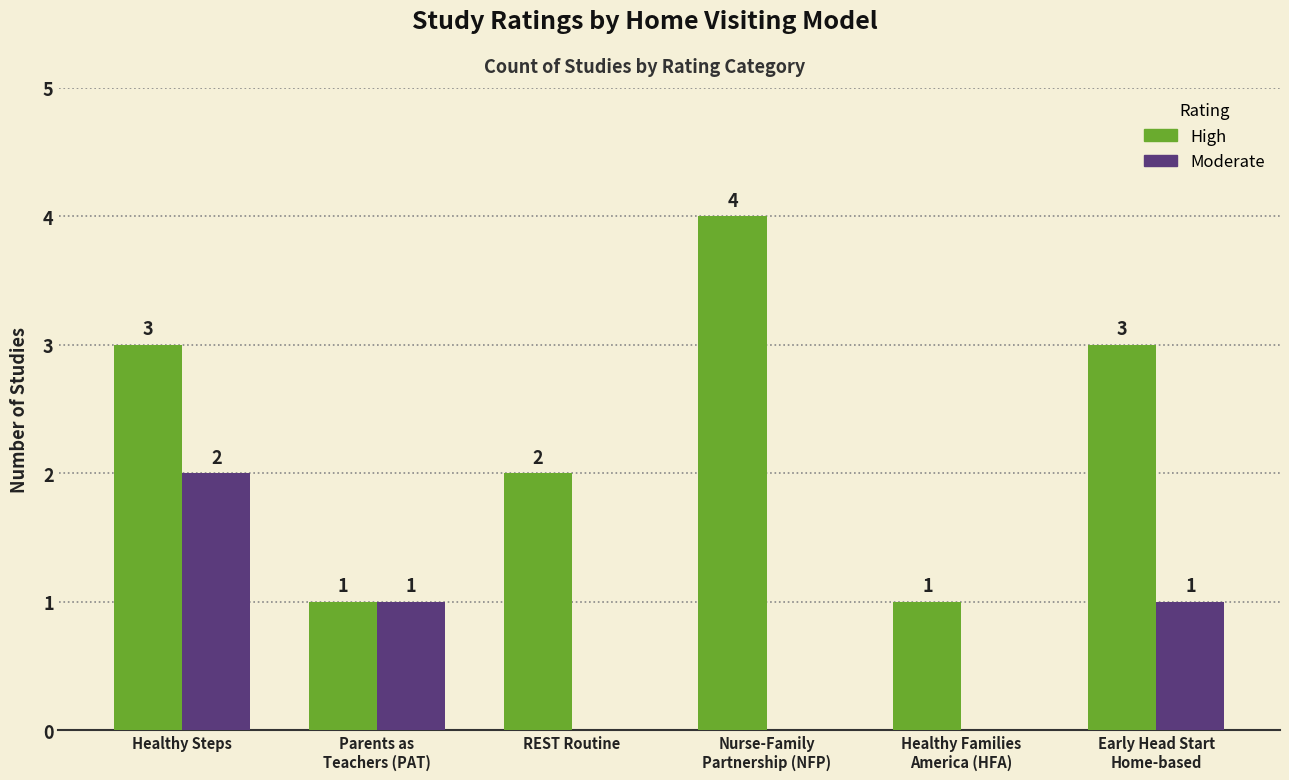

Reading right to left, transcribe all the data shown in this chart.

High: 3	1	4	2	1	3
Moderate: 1	0	0	0	1	2